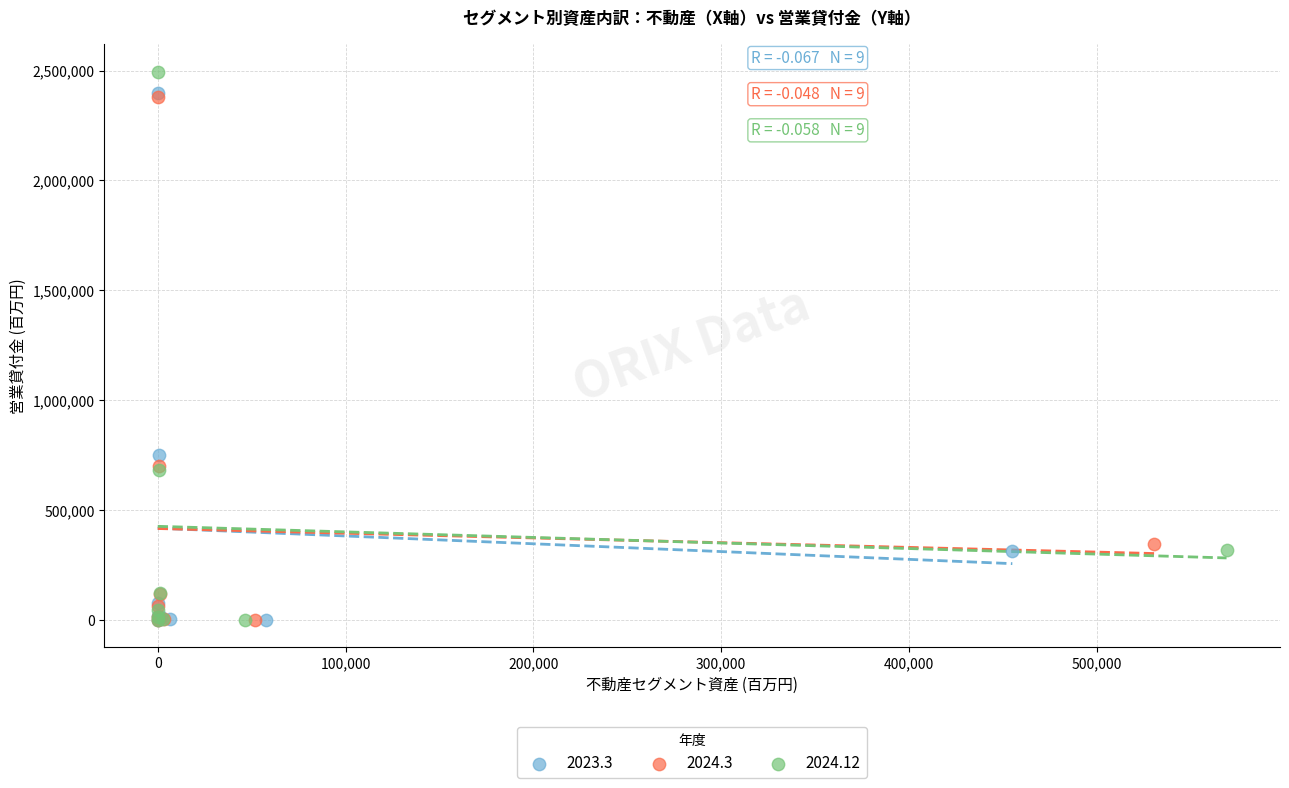

Which series has the widest spread of Y values?

2024.12